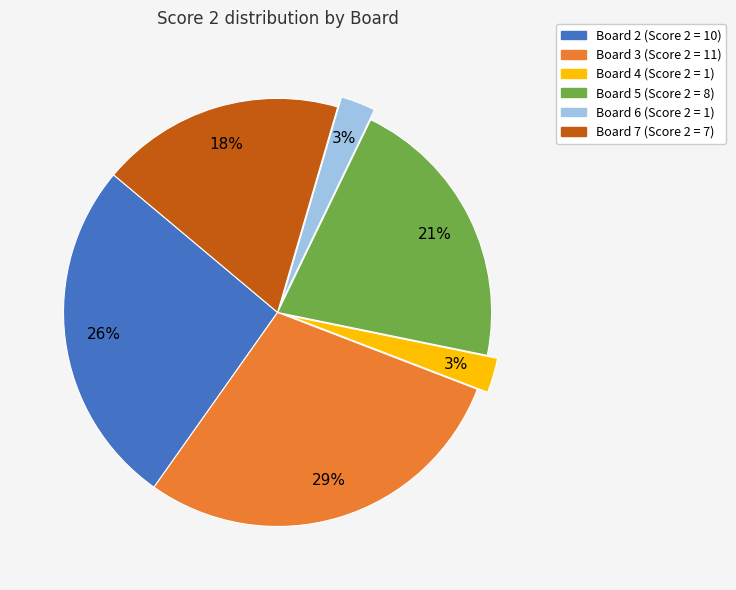

Combined, do Board 4 and Board 2 account for over 50%?

No